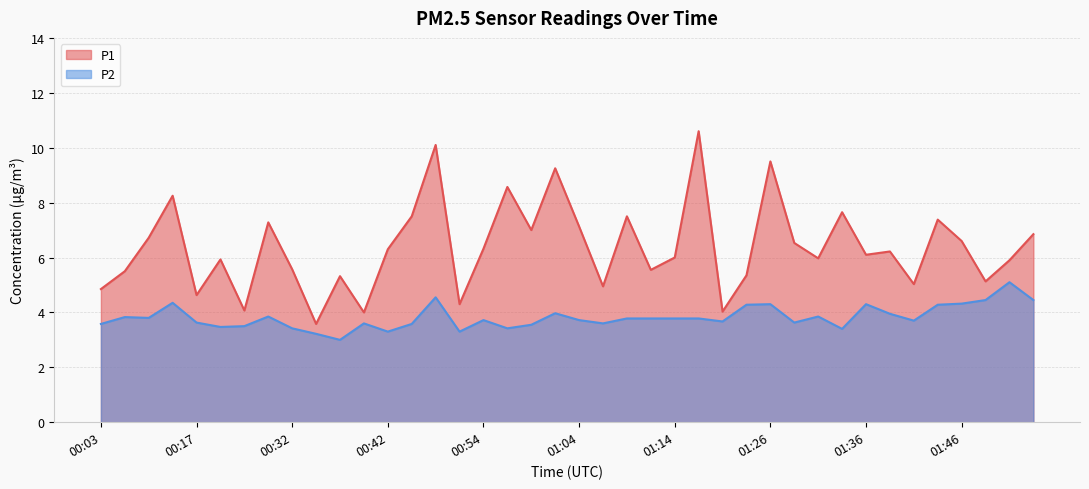

True or false: P1 and P2 cross at least once.

False